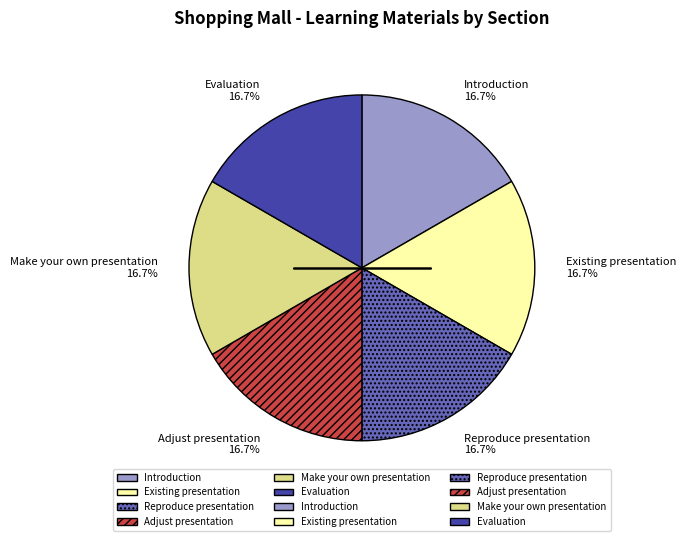

Approximately how many times larger is the value at Introduction compared to Make your own presentation?

1.0